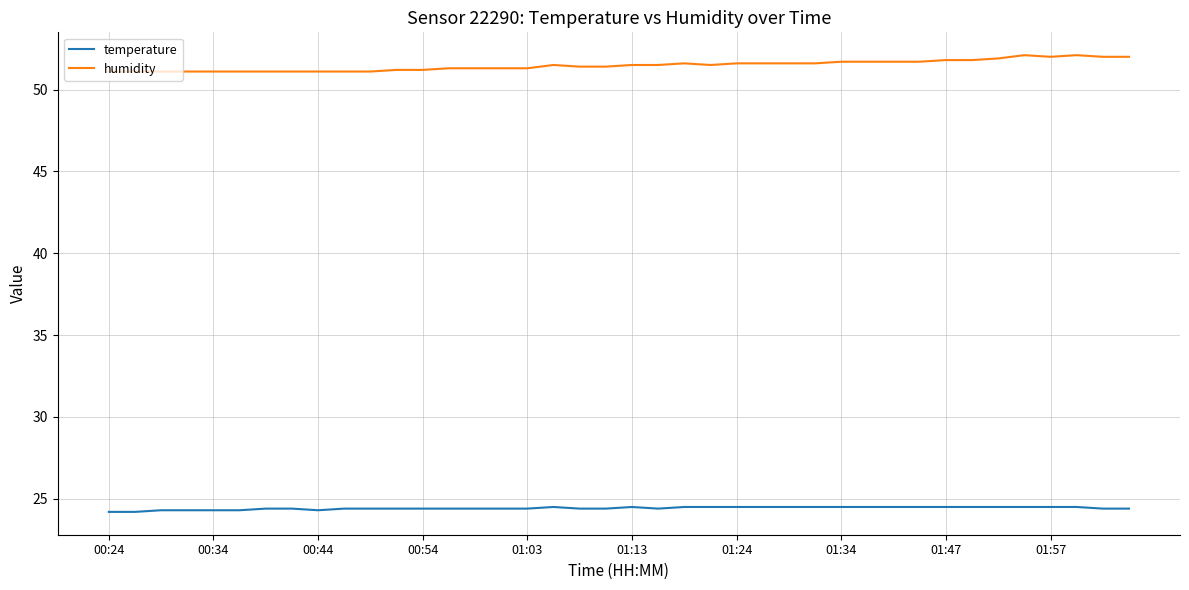

Rank the series by their maximum value, from lowest to highest.

temperature, humidity